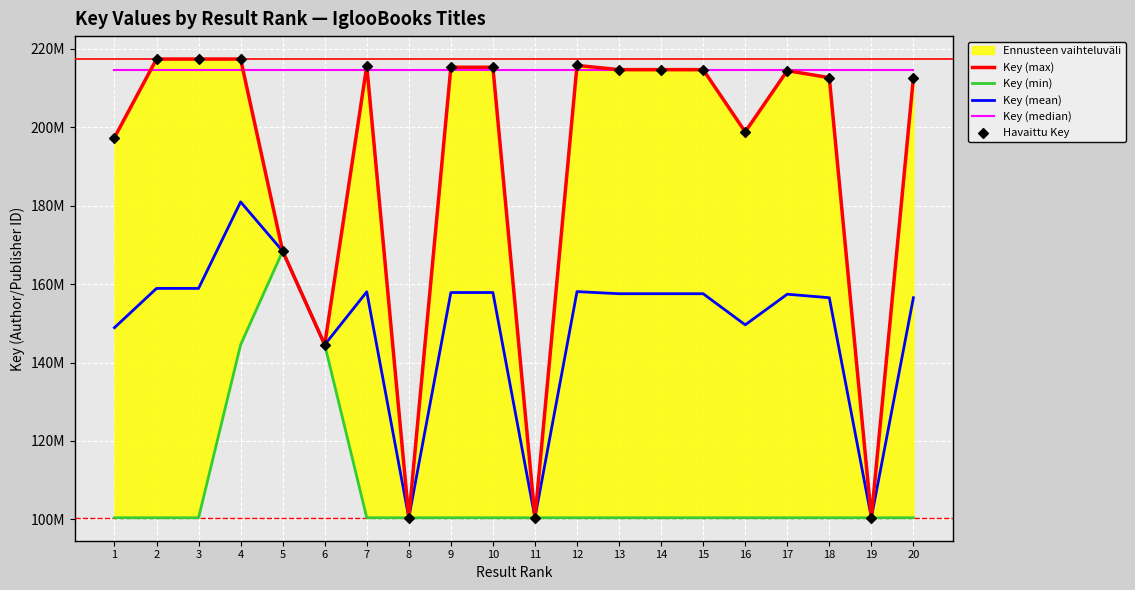

What is the total value across all series at 1?

858637959.5